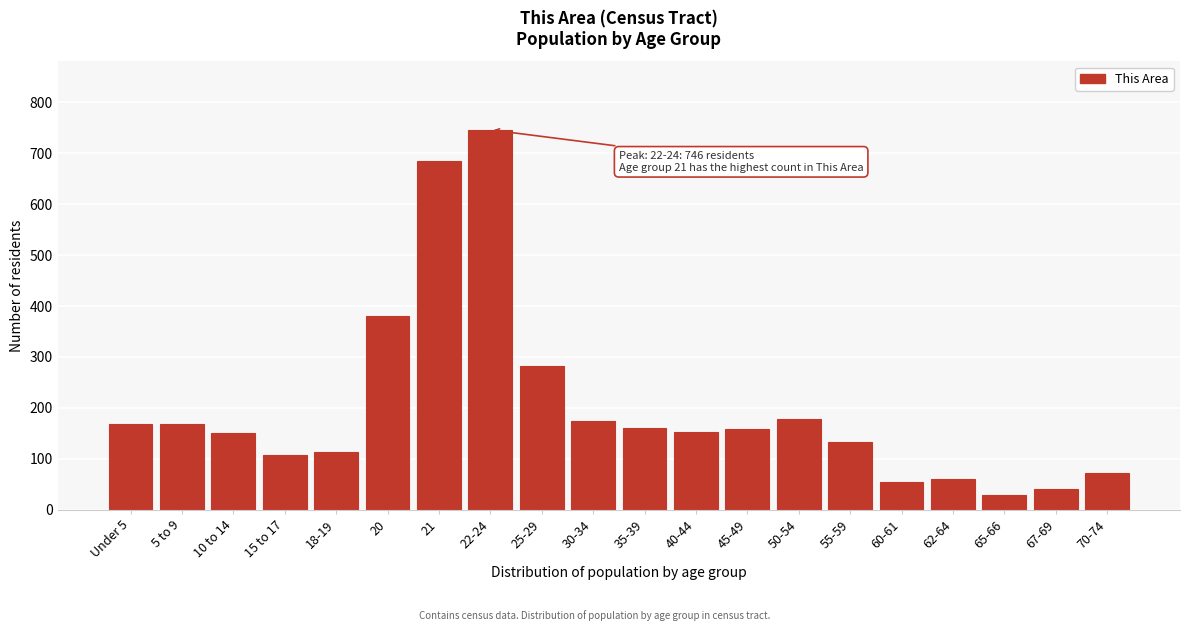

Which category has the highest value across all series?

22-24